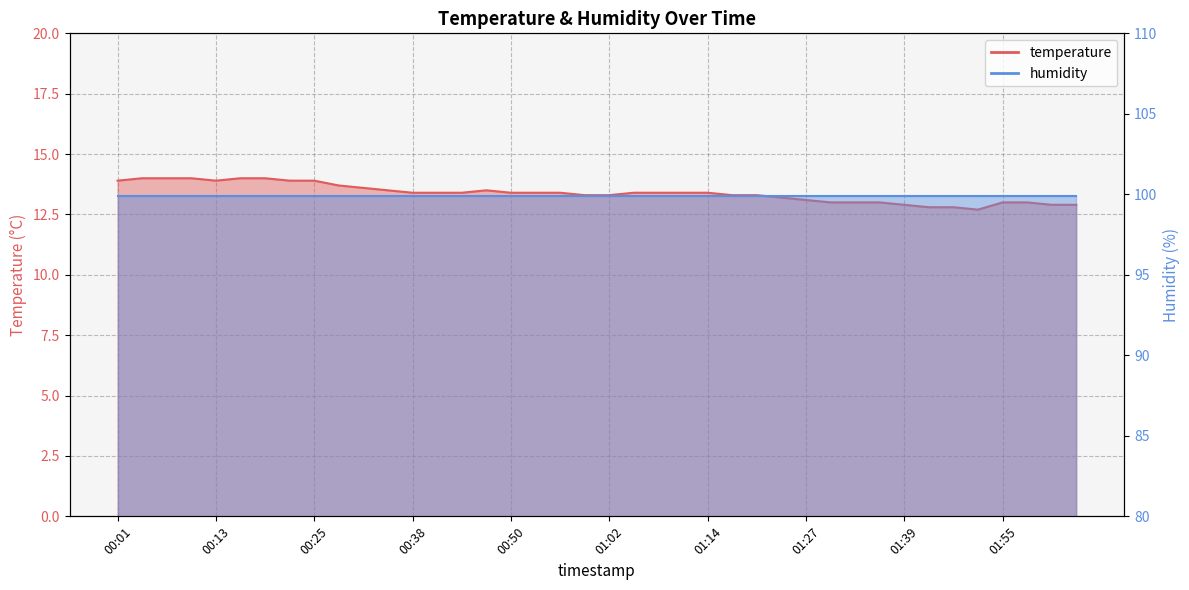

Does the chart have visible grid lines?

Yes